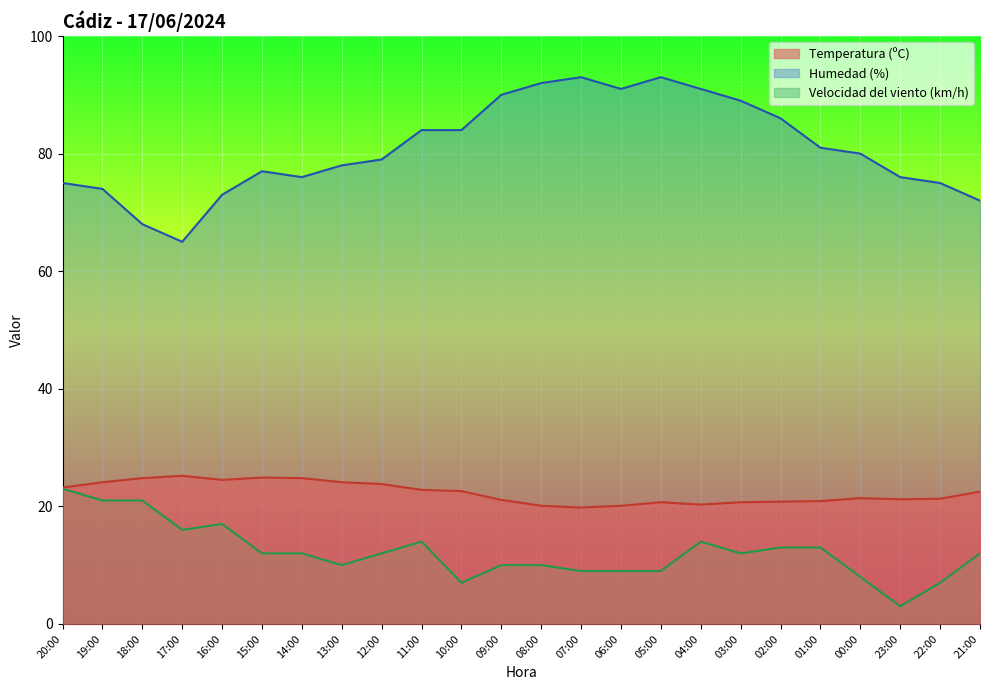

Reading right to left, transcribe all the data shown in this chart.

Temperatura (ºC): 22.5	21.3	21.2	21.4	20.9	20.8	20.7	20.3	20.7	20.1	19.8	20.1	21.1	22.6	22.8	23.8	24.1	24.8	24.9	24.5	25.2	24.8	24.1	23.2
Humedad (%): 72.0	75.0	76.0	80.0	81.0	86.0	89.0	91.0	93.0	91.0	93.0	92.0	90.0	84.0	84.0	79.0	78.0	76.0	77.0	73.0	65.0	68.0	74.0	75.0
Velocidad del viento (km/h): 12.0	7.0	3.0	8.0	13.0	13.0	12.0	14.0	9.0	9.0	9.0	10.0	10.0	7.0	14.0	12.0	10.0	12.0	12.0	17.0	16.0	21.0	21.0	23.0